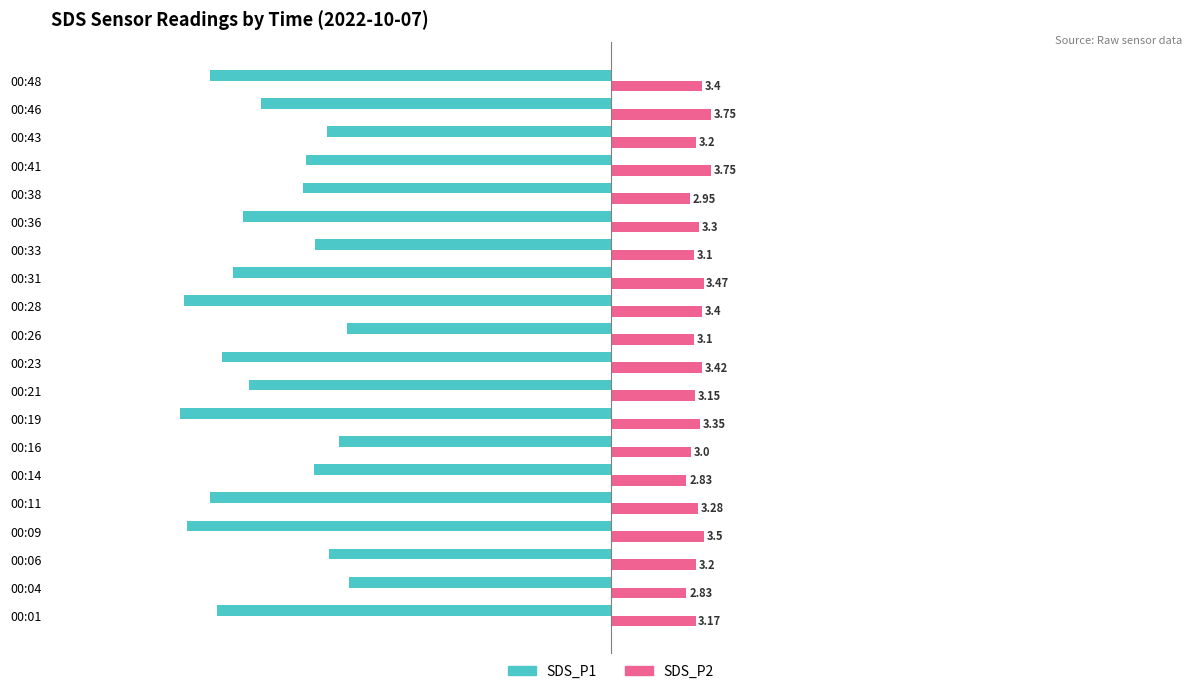

List the series in order of their peak value, highest first.

SDS_P2, SDS_P1